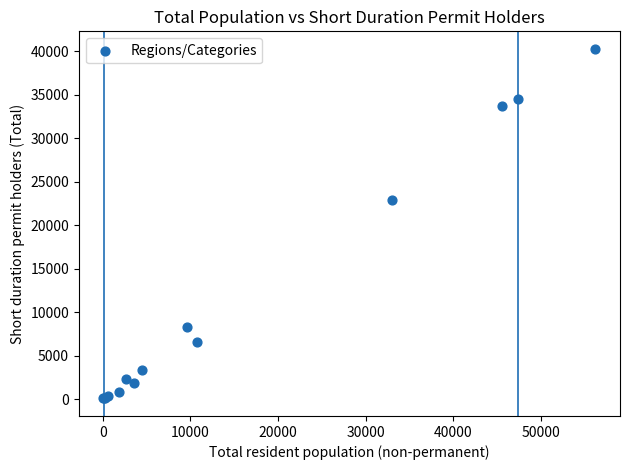

What Y value in the scatter plot is closest to 20177?

22945